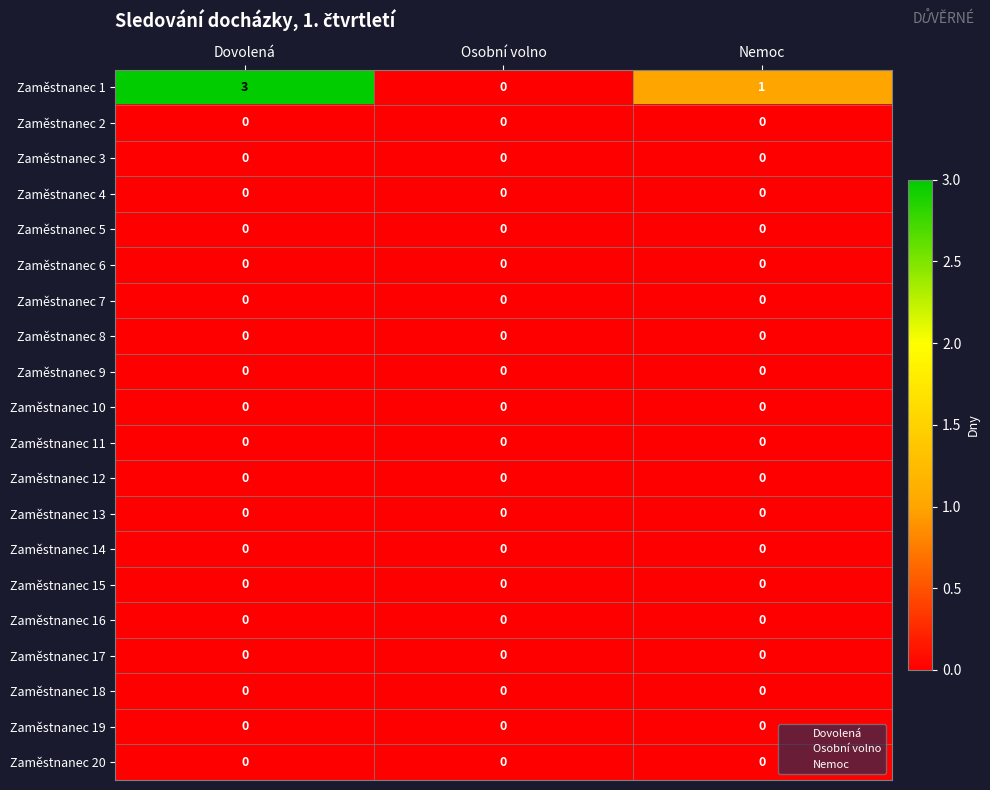

How many categories are shown in the chart?

3